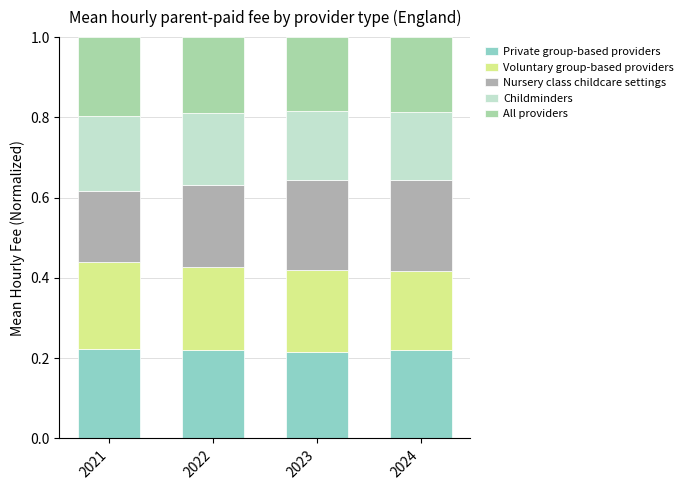

The value of Private group-based providers at 2024 is 0.2. True or false?

True